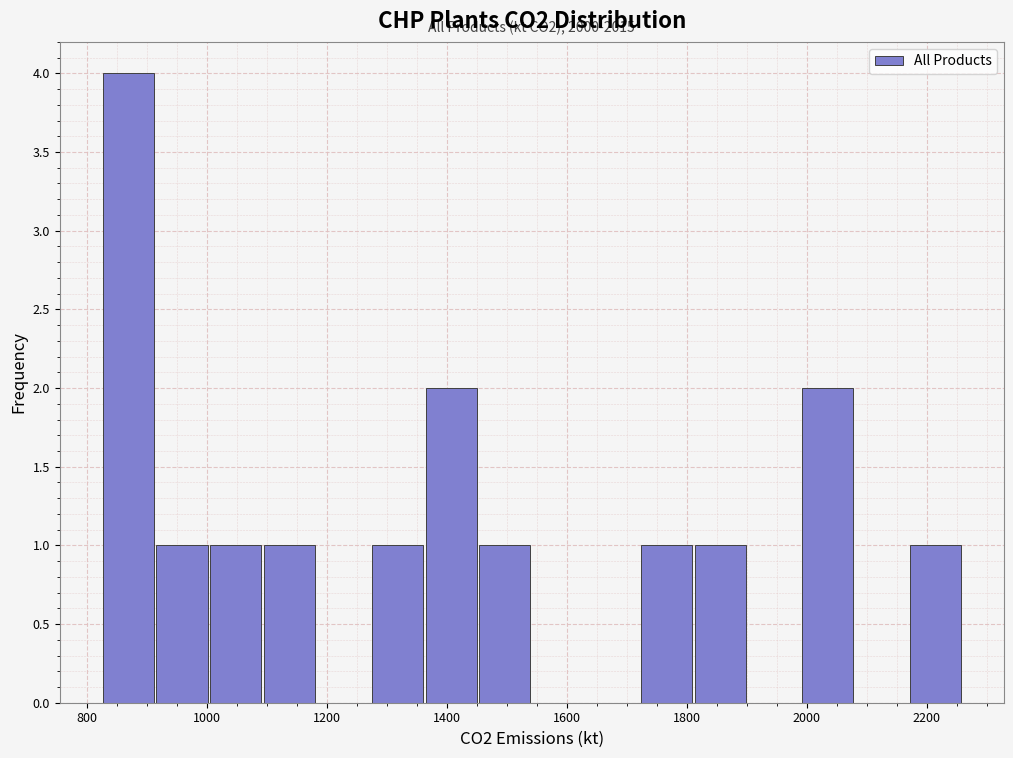

Which range on the x-axis has the tallest bar?

820 to 920